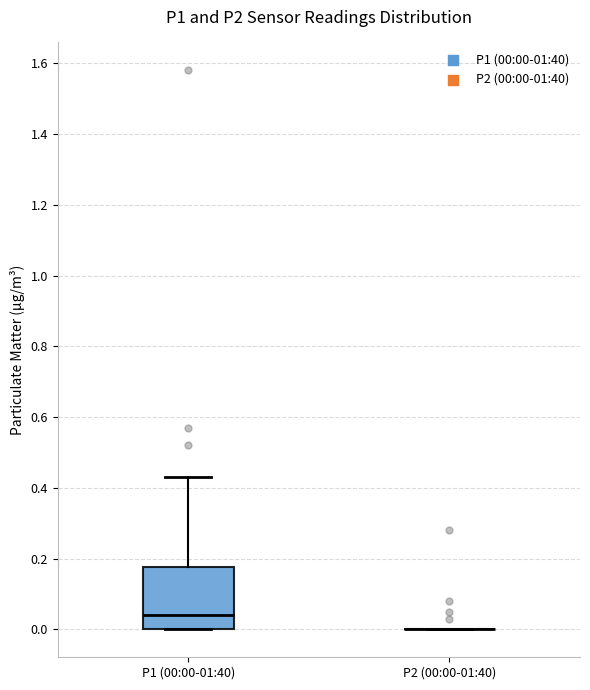

Reading left to right, read every box against the y-axis: the position of its median line, the range the box covers, and the ends of its whiskers. The values are not printed on the chart, so give them approximately, as read against the axis.

P1 (00:00-01:40): median 0.04, box 0.00 to 0.18, whiskers 0.00 to 0.44
P2 (00:00-01:40): box collapsed to a line at 0.00, whiskers 0.00 to 0.00